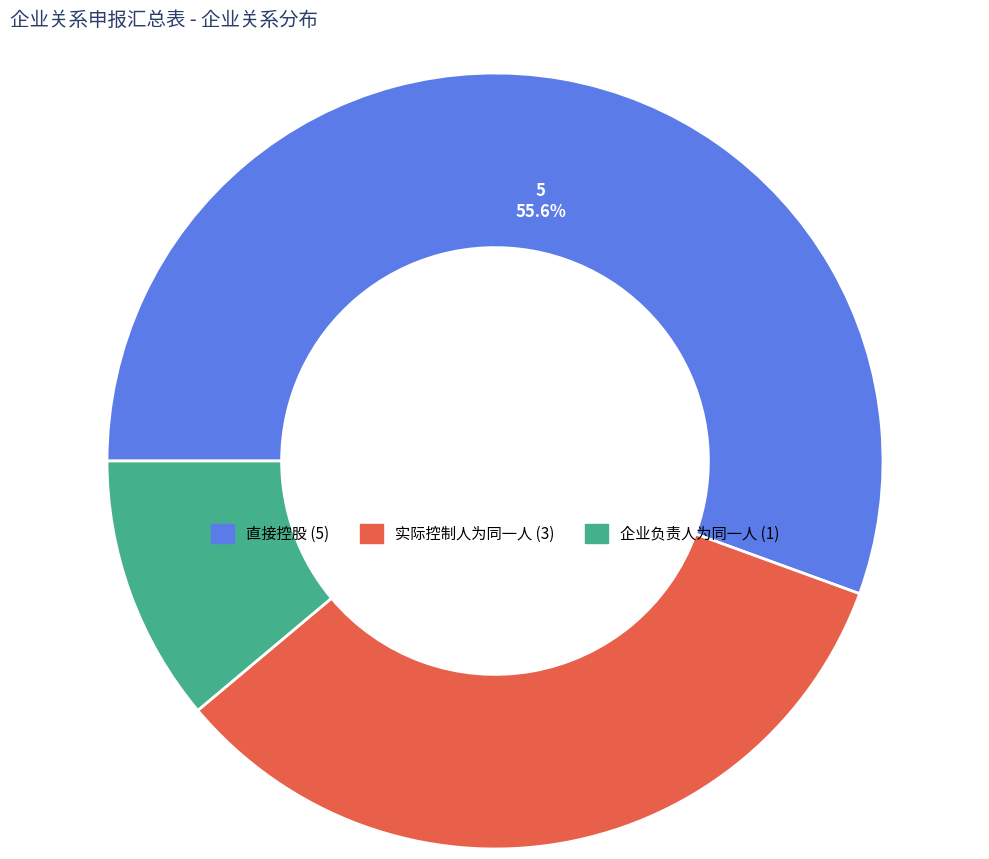

How many segments does this pie chart have?

3